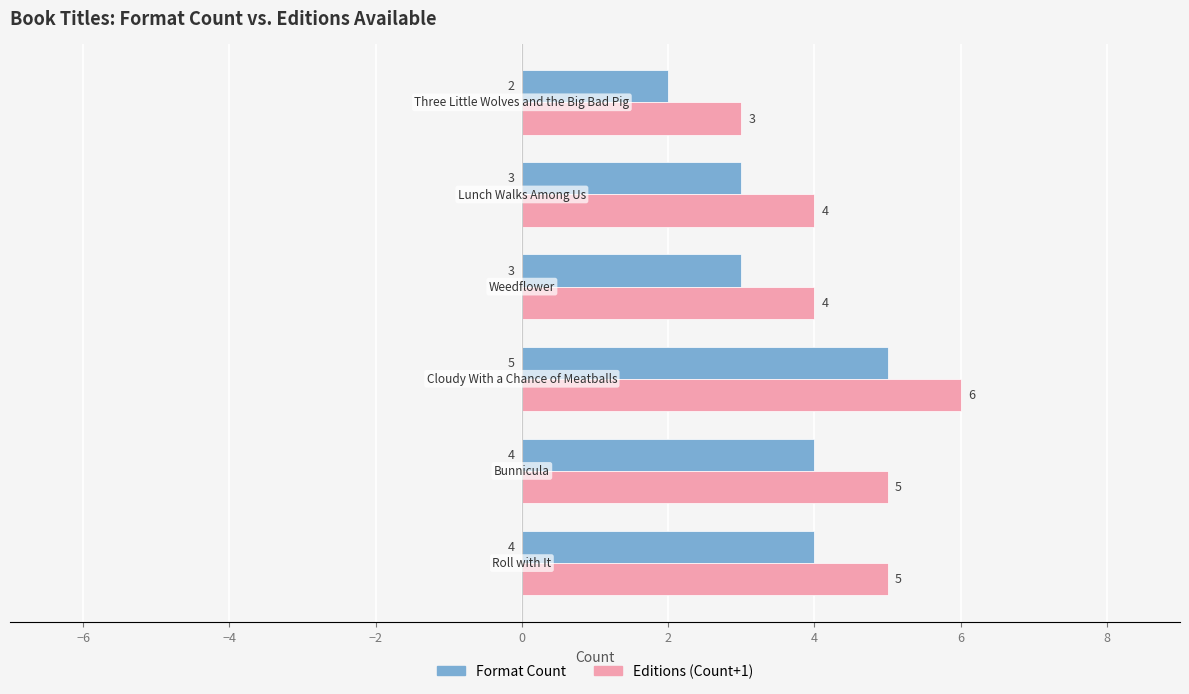

Rank the series by their average value, from lowest to highest.

Format Count, Editions (Count+1)